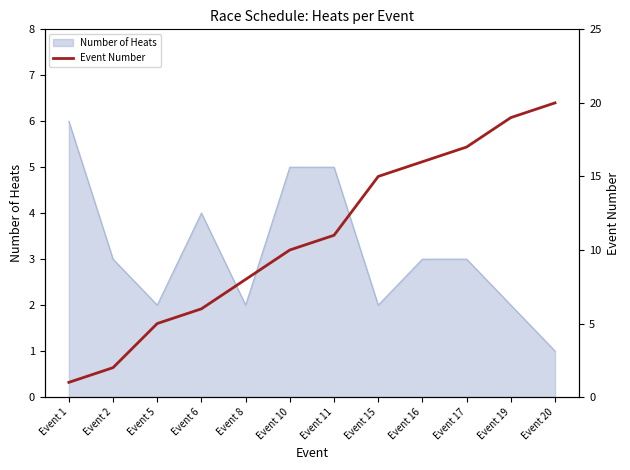

The value of Number of Heats at Event 6 is 4. True or false?

True